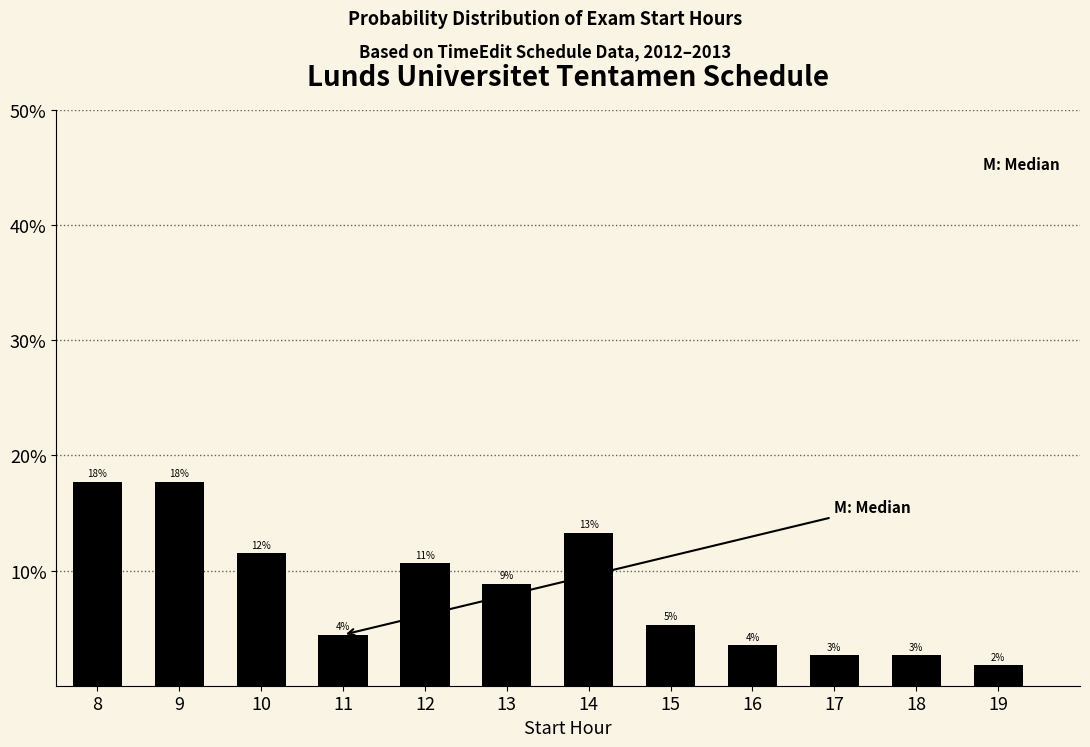

How many bars are there in total?

12